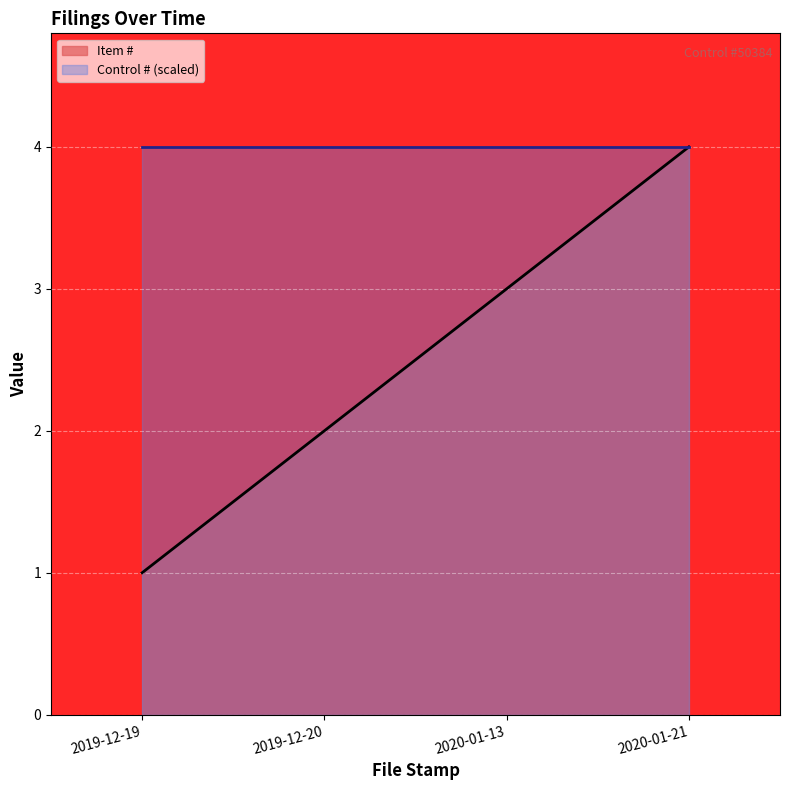

What position from the left is 2019-12-20?

2